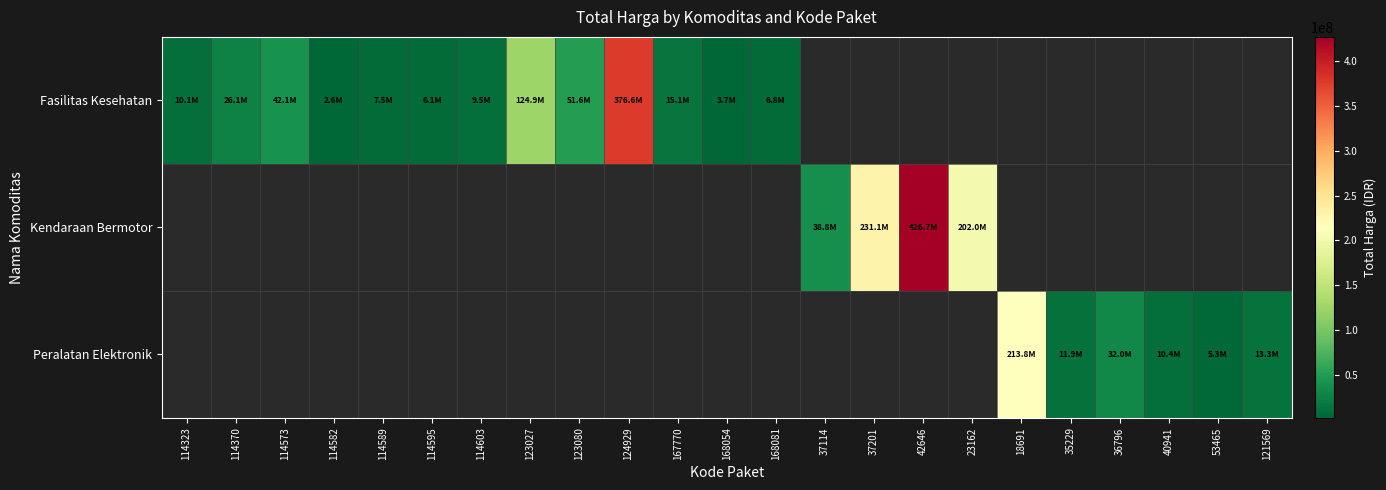

Rank the series at 114589 from lowest to highest value.

Fasilitas Kesehatan, Kendaraan Bermotor, Peralatan Elektronik